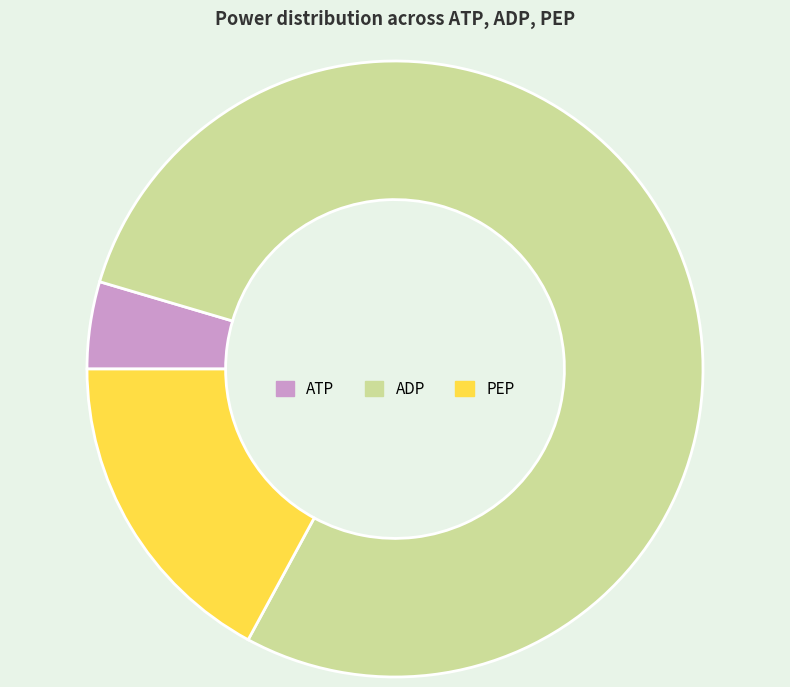

Which has a higher value, ATP or PEP?

PEP